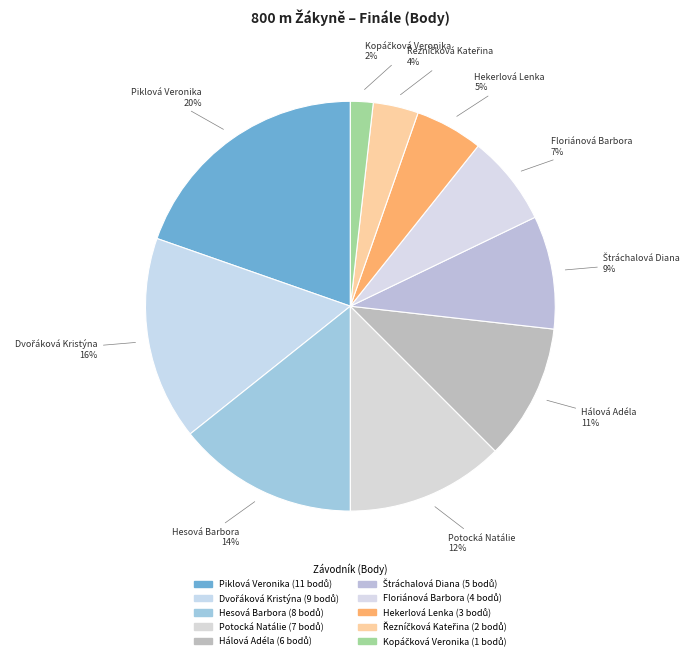

Is it true that Řezníčková Kateřina is 1% of the pie?

False